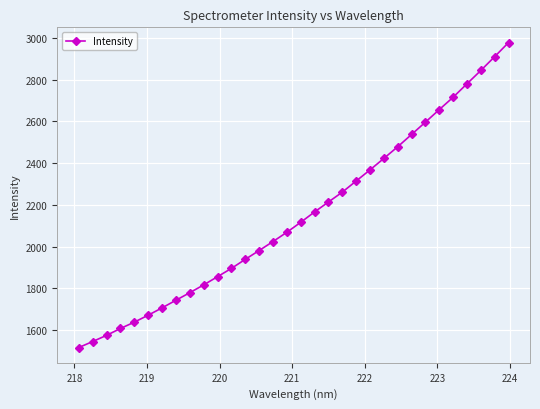

Count the number of values greater than 2116.

16